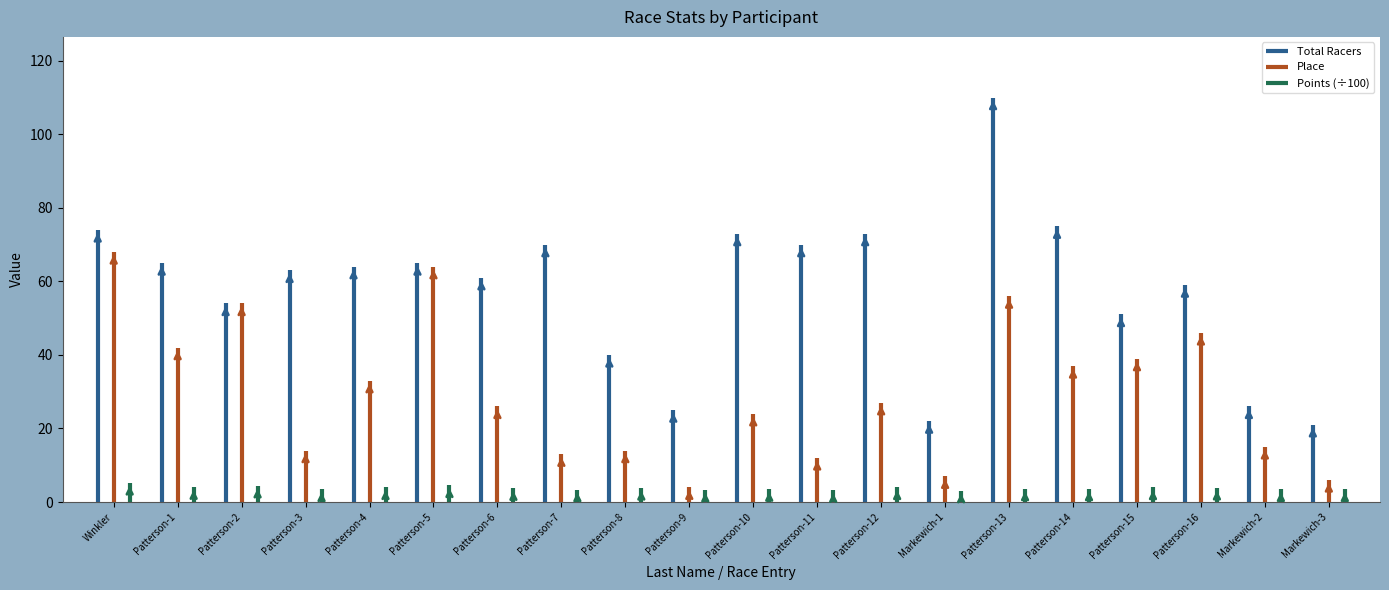

Which category has the highest value in the Total Racers series?

Patterson-13